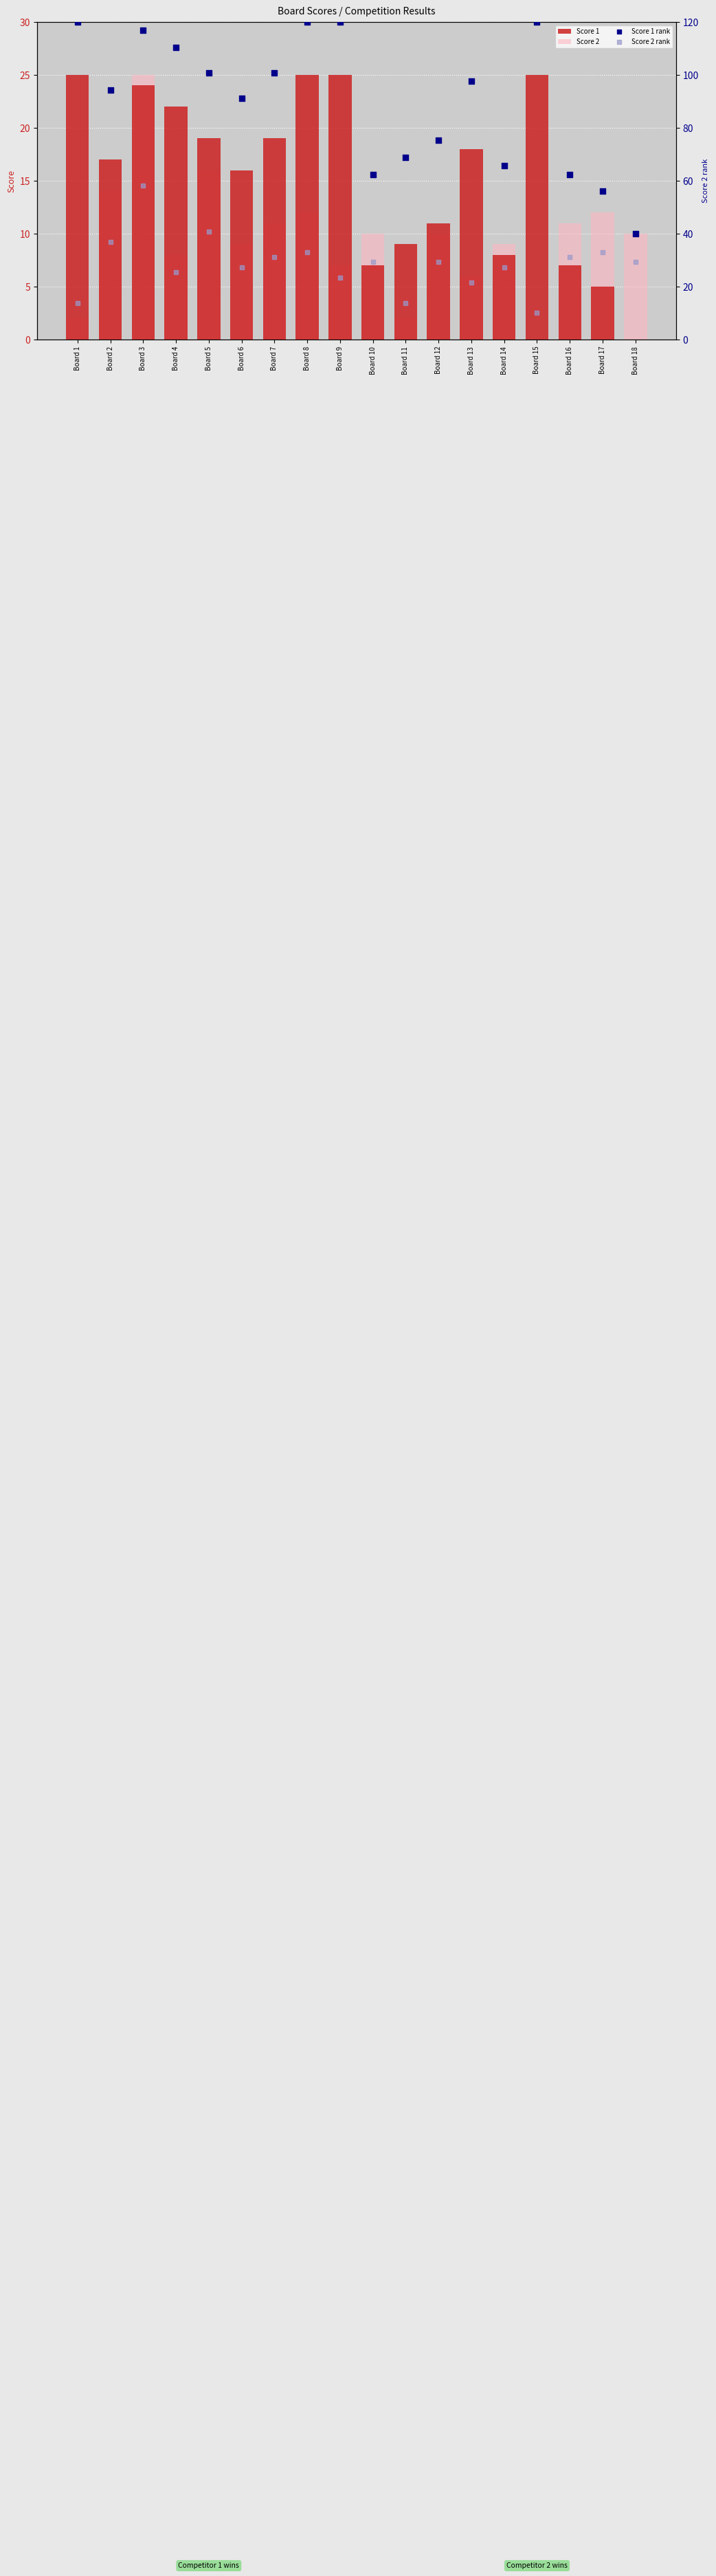

At how many categories does at least one series exceed 110?

6